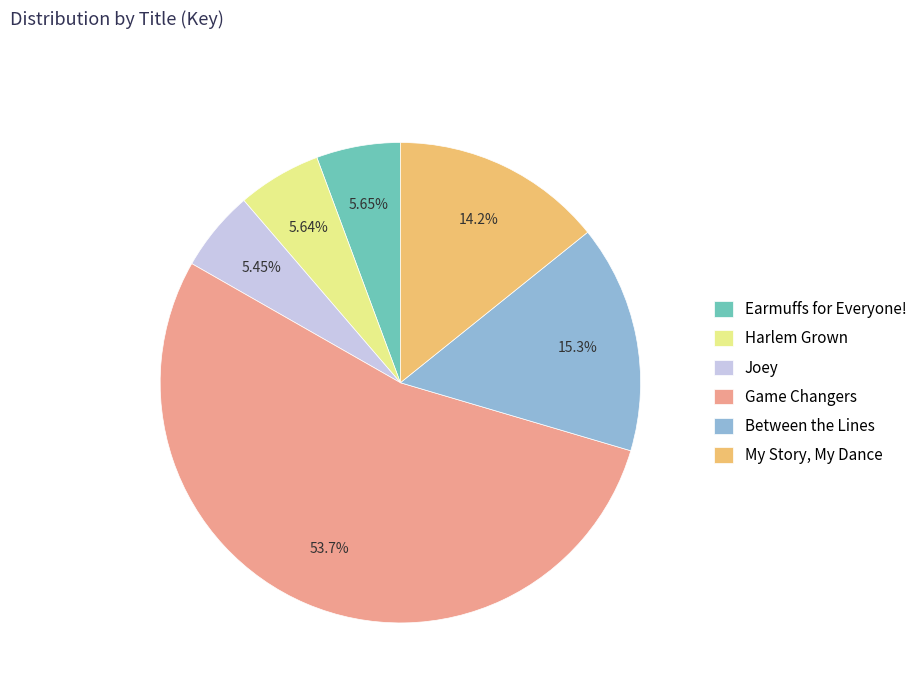

What percentage do My Story, My Dance and Earmuffs for Everyone! together represent?

19.9%